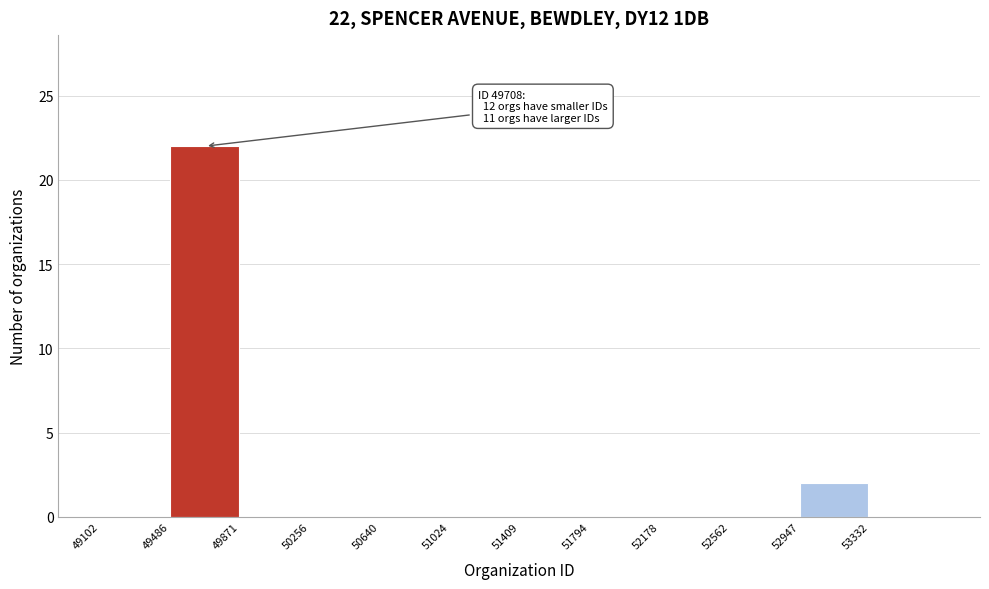

Over which range of the x-axis is the bar tallest?

49500 to 49850